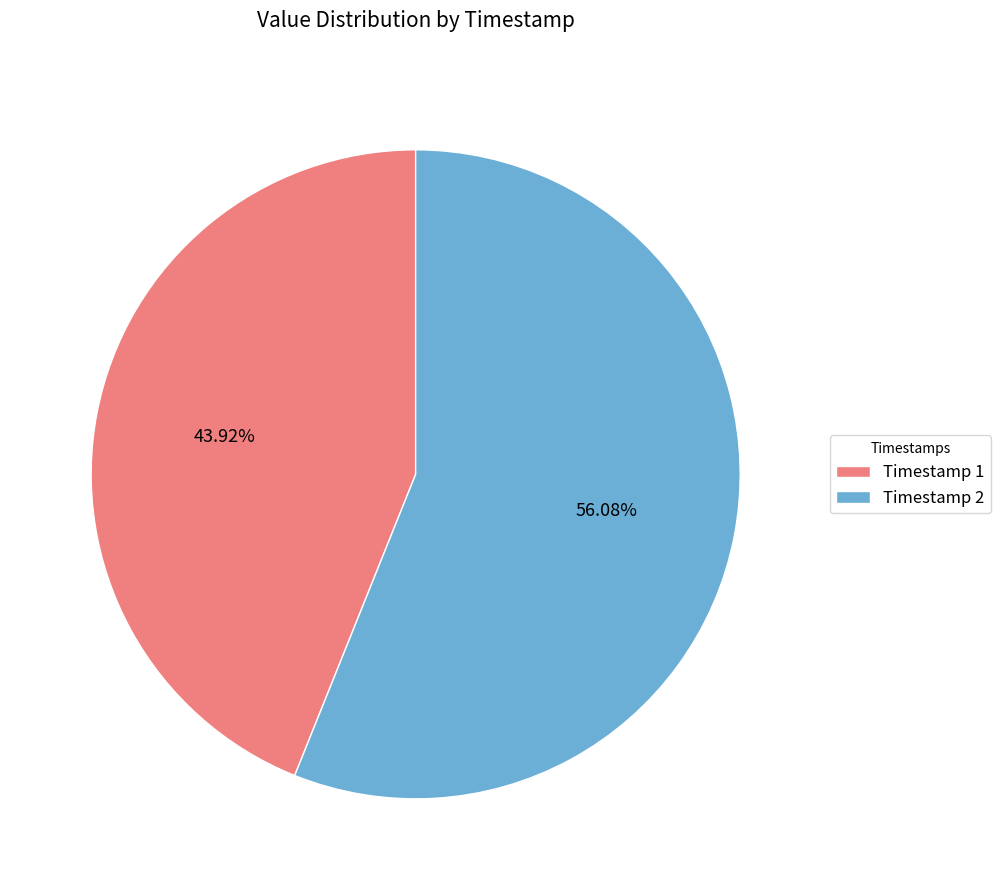

Which slice is the smallest?

Timestamp 1